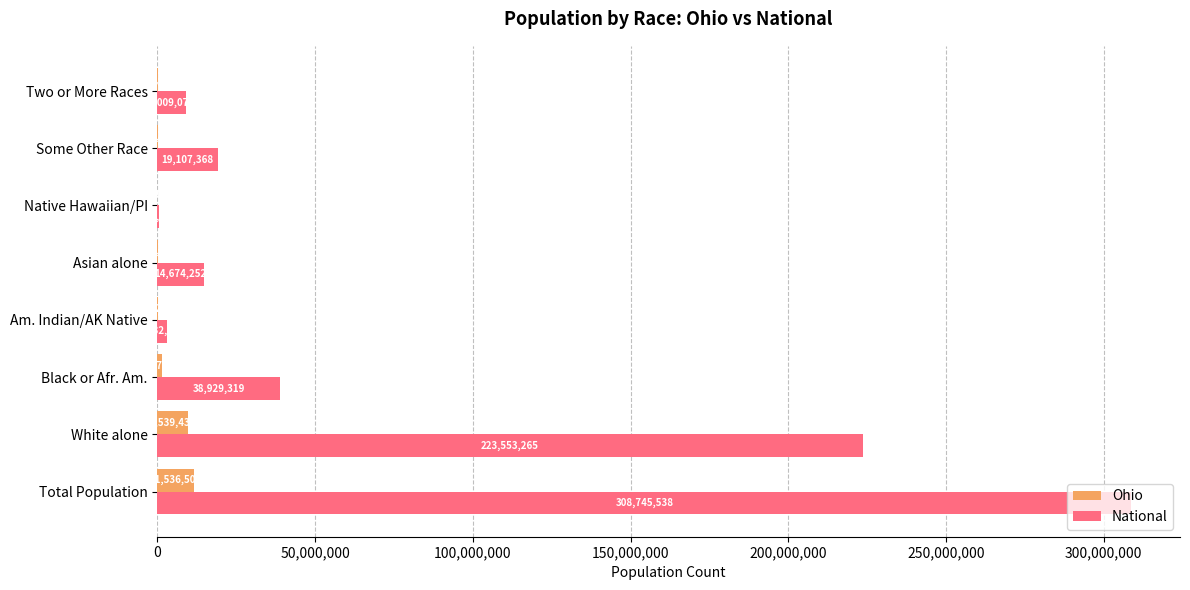

Between Total Population and Asian alone, which series saw the biggest shift?

National